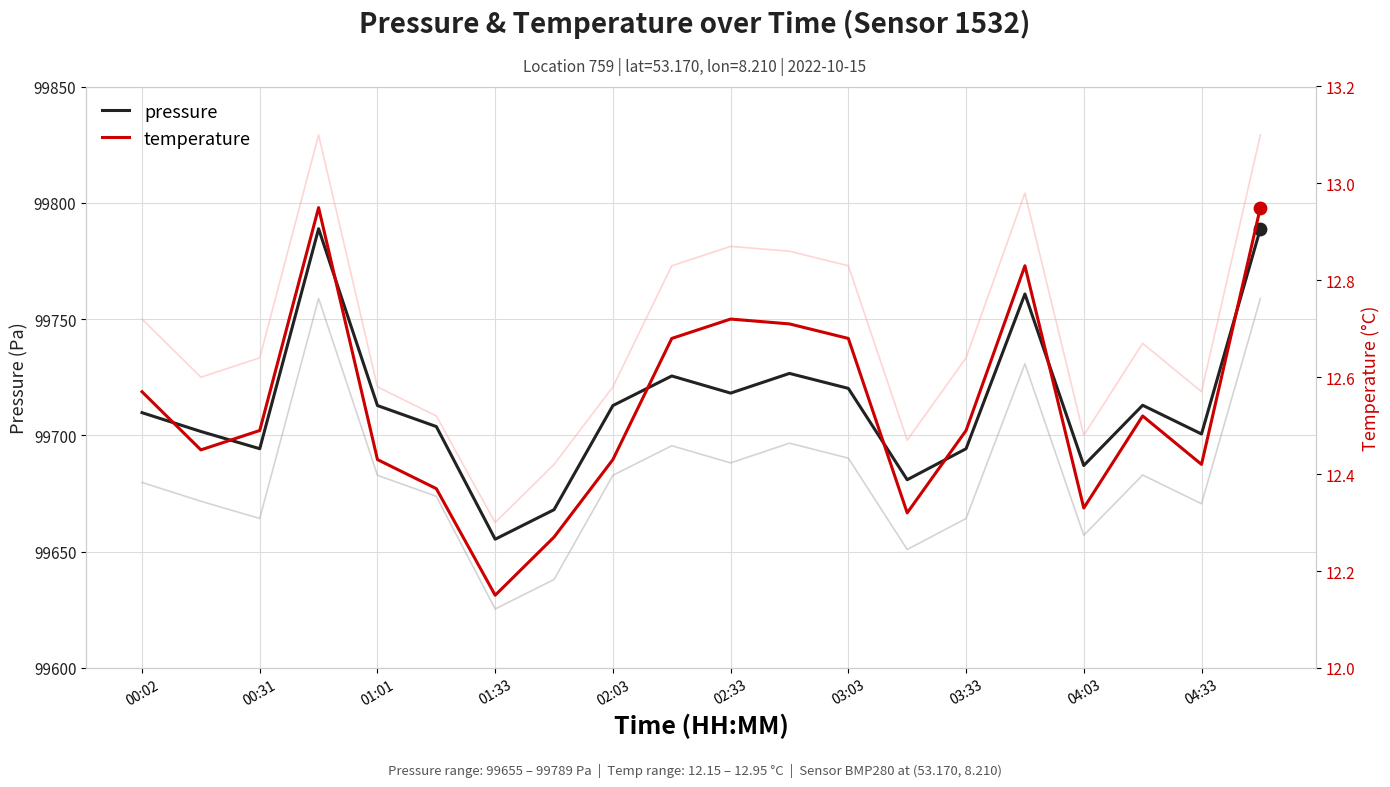

Which series contains the highest Y value?

pressure